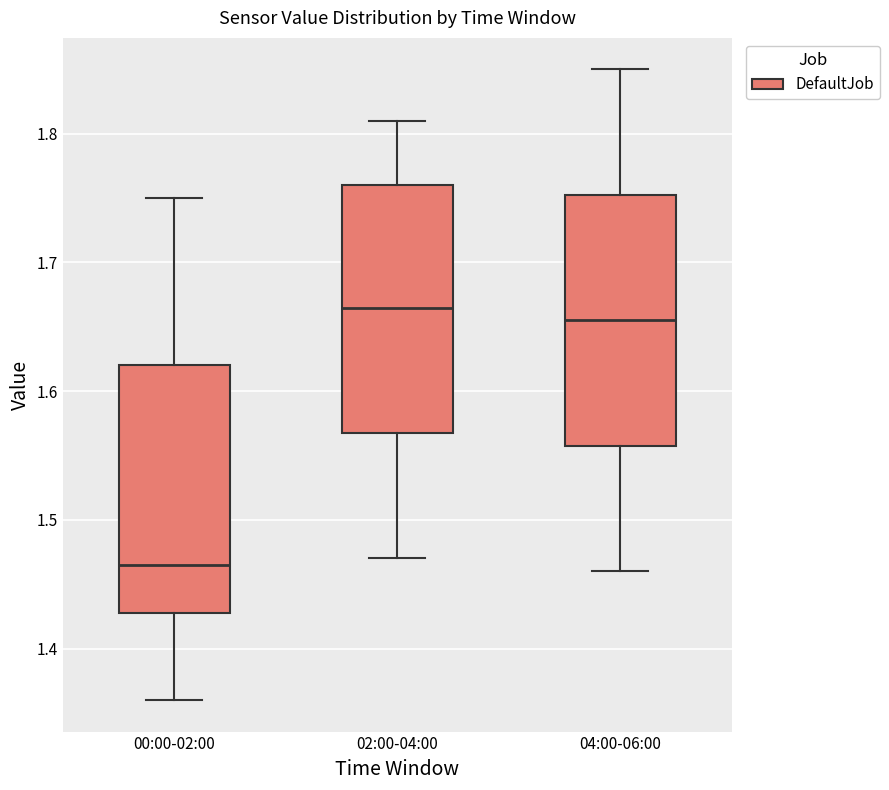

Reading left to right, read every box against the y-axis: the position of its median line, the range the box covers, and the ends of its whiskers. The values are not printed on the chart, so give them approximately, as read against the axis.

00:00-02:00: median 1.47, box 1.43 to 1.62, whiskers 1.36 to 1.75
02:00-04:00: median 1.67, box 1.57 to 1.76, whiskers 1.47 to 1.81
04:00-06:00: median 1.66, box 1.56 to 1.75, whiskers 1.46 to 1.85